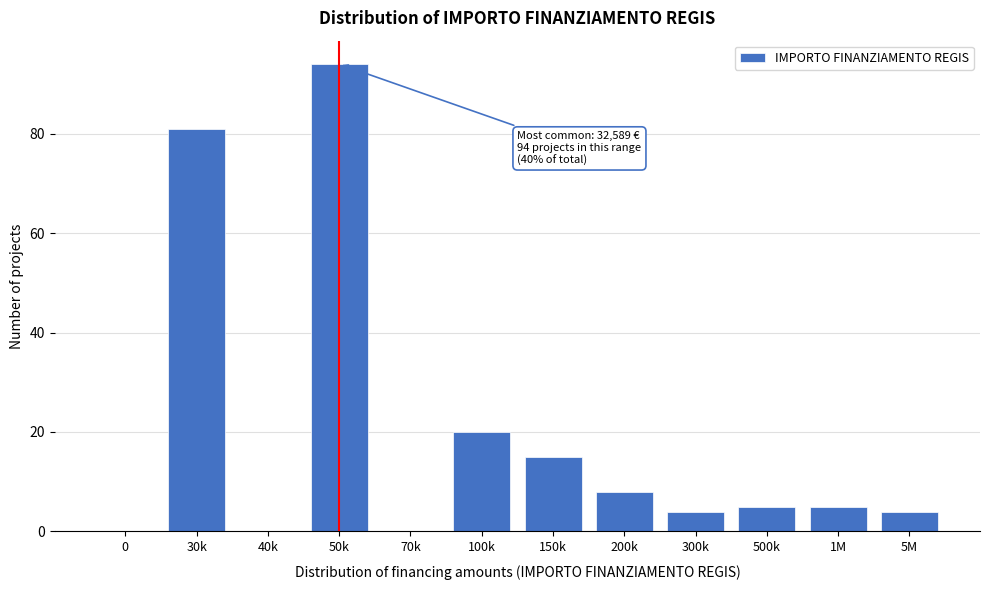

Reading left to right, what are all the values shown in this chart?

0=0	30k=81	40k=0	50k=94	70k=0	100k=20	150k=15	200k=8	300k=4	500k=5	1M=5	5M=4